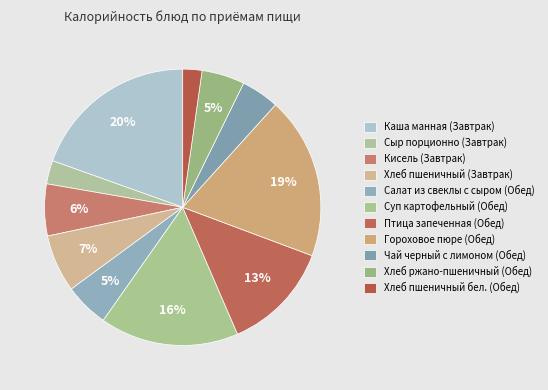

Count the number of slices in the pie.

11